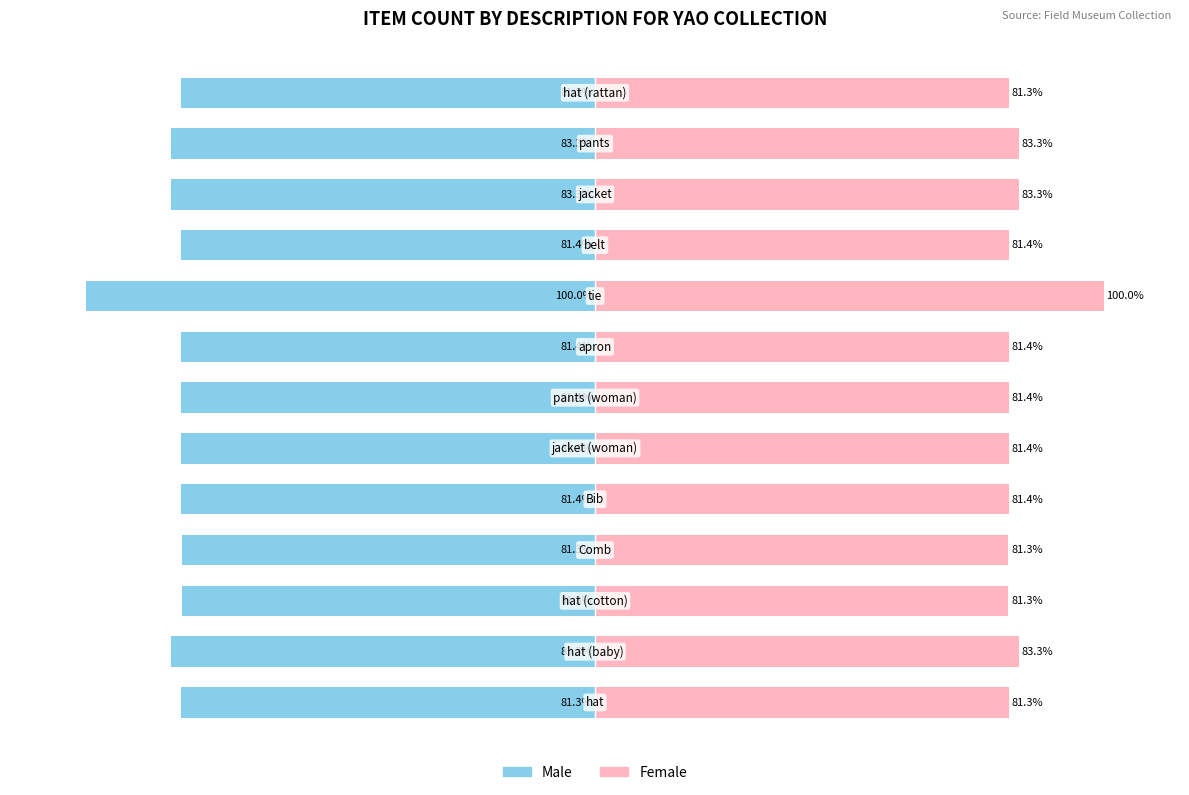

What is the difference between the maximum and minimum values in the Male series?

18.7